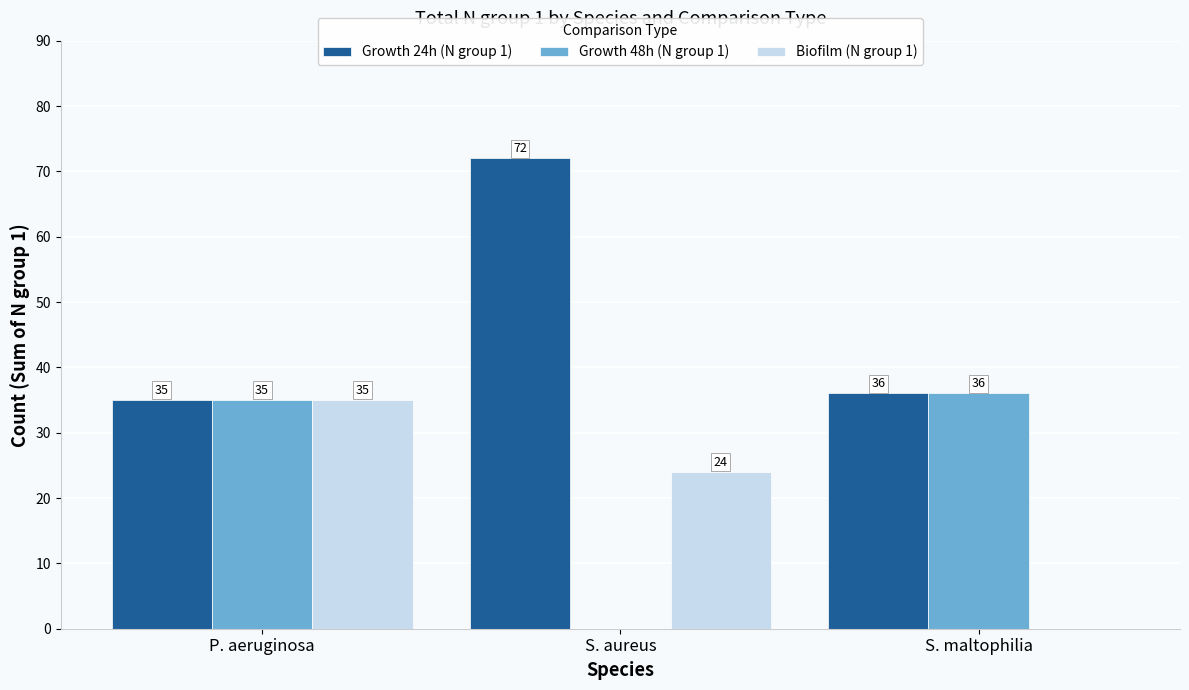

Which series has the largest total across all categories?

Growth 24h (N group 1)